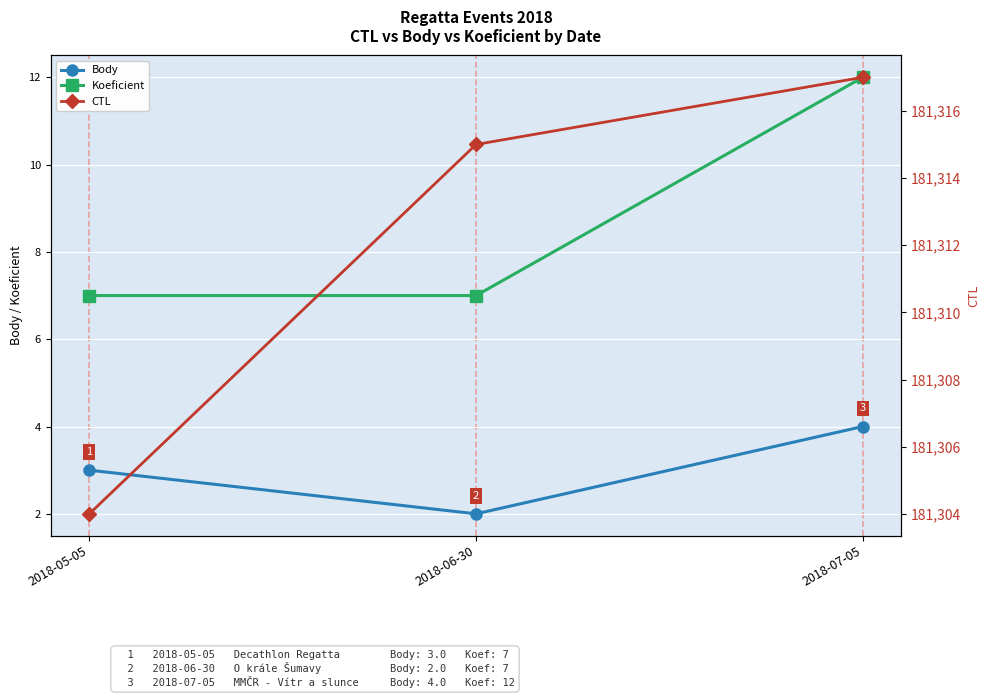

Is it true that CTL equals 73566 at 2018-06-30?

False